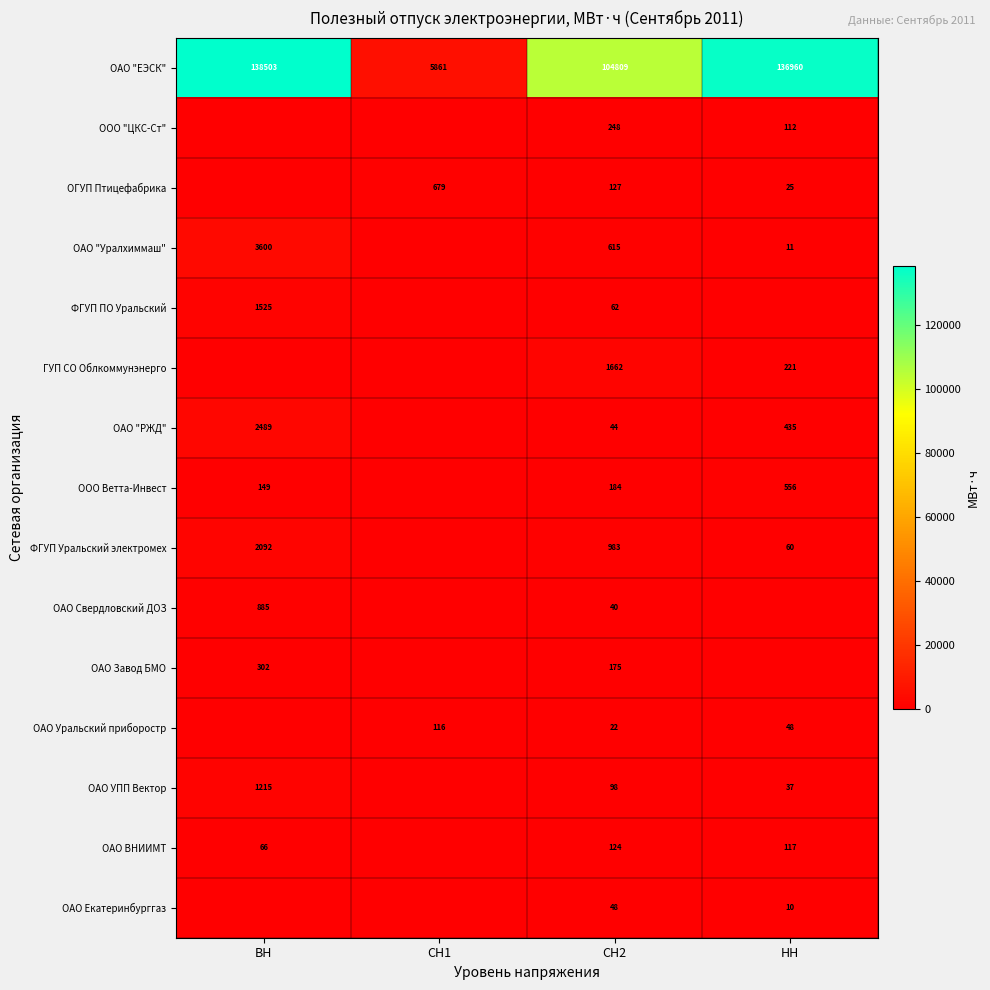

Is it true that ОАО Уральский приборостр equals 152 at СН1?

False